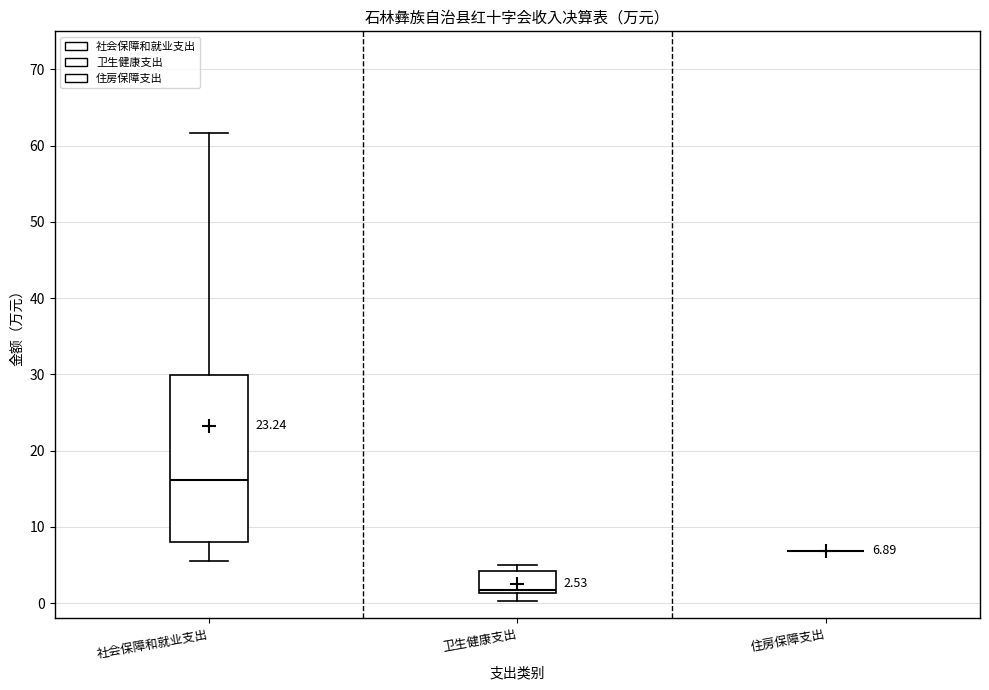

Comparing the boxes themselves (not the whiskers), which one is the tallest?

社会保障和就业支出